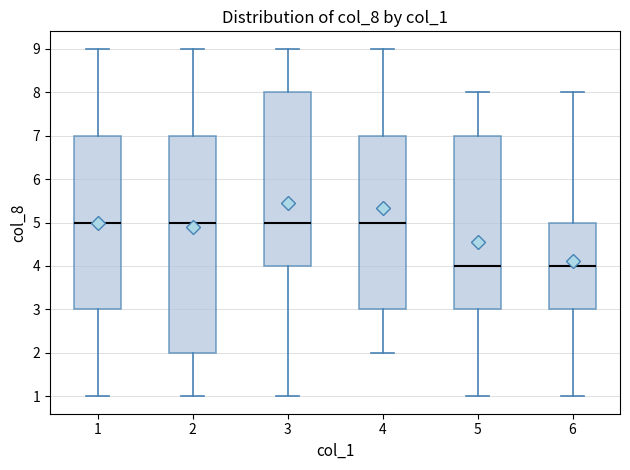

Where does the upper whisker of the box at x = 1 end on the y-axis? The values are not printed on the chart, so give them approximately, as read against the axis.

9